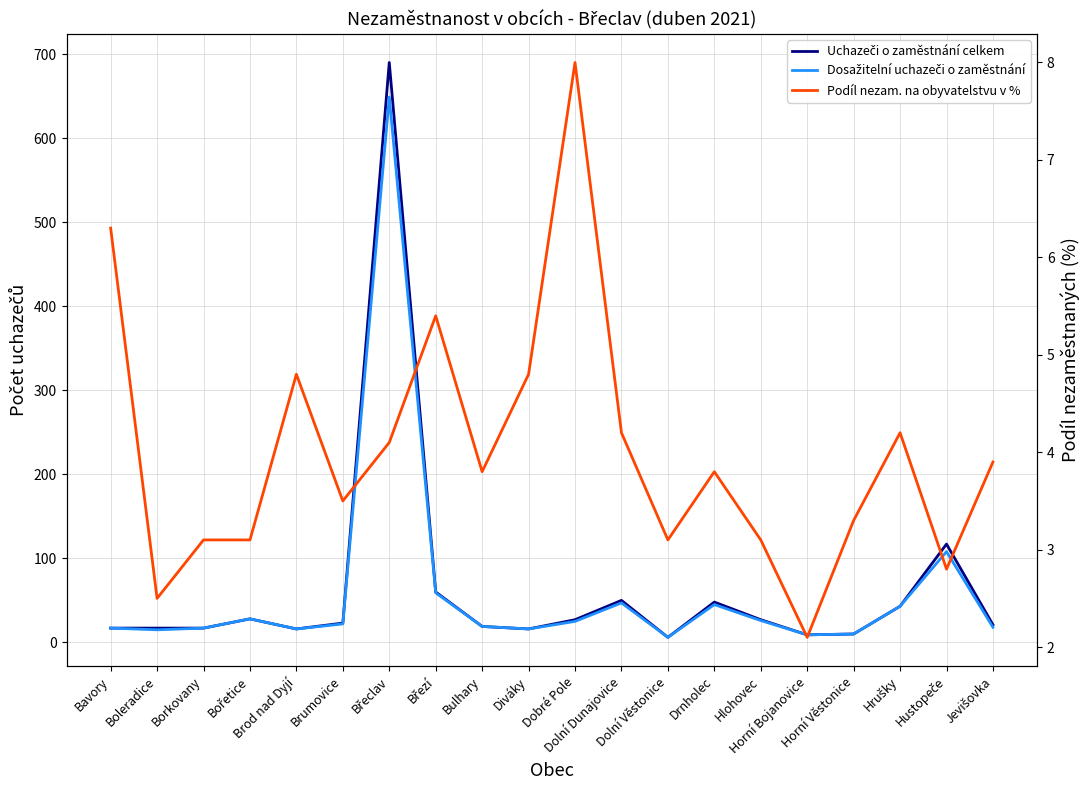

True or false: Dosažitelní uchazeči o zaměstnání and Uchazeči o zaměstnání celkem intersect in this chart.

False